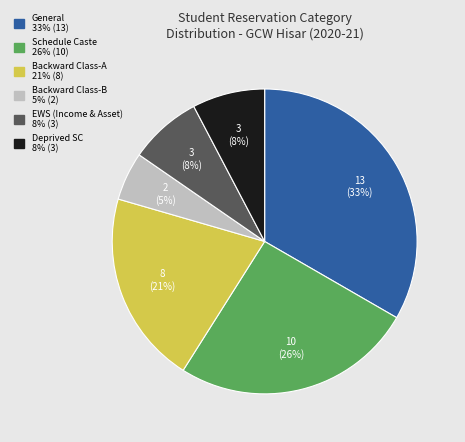

To the nearest percent, what is the difference between the largest and smallest slice percentages?

28%